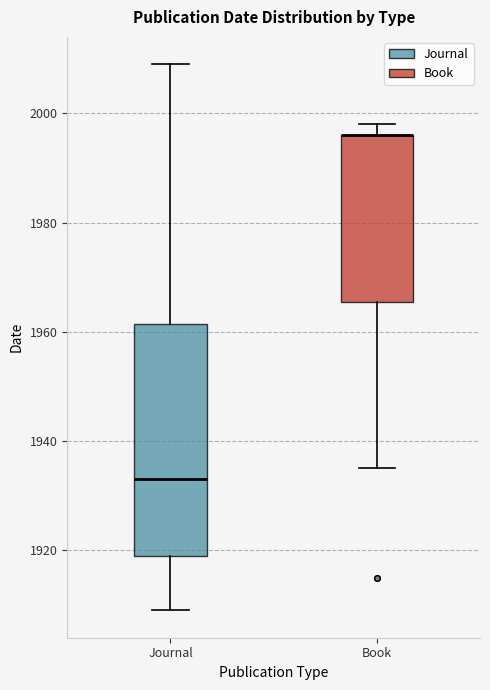

Reading left to right, read every box against the y-axis: the position of its median line, the range the box covers, and the ends of its whiskers. The values are not printed on the chart, so give them approximately, as read against the axis.

Journal: median 1934, box 1920 to 1962, whiskers 1910 to 2010
Book: median 1996 (drawn on the box's upper edge), box 1966 to 1996, whiskers 1936 to 1998